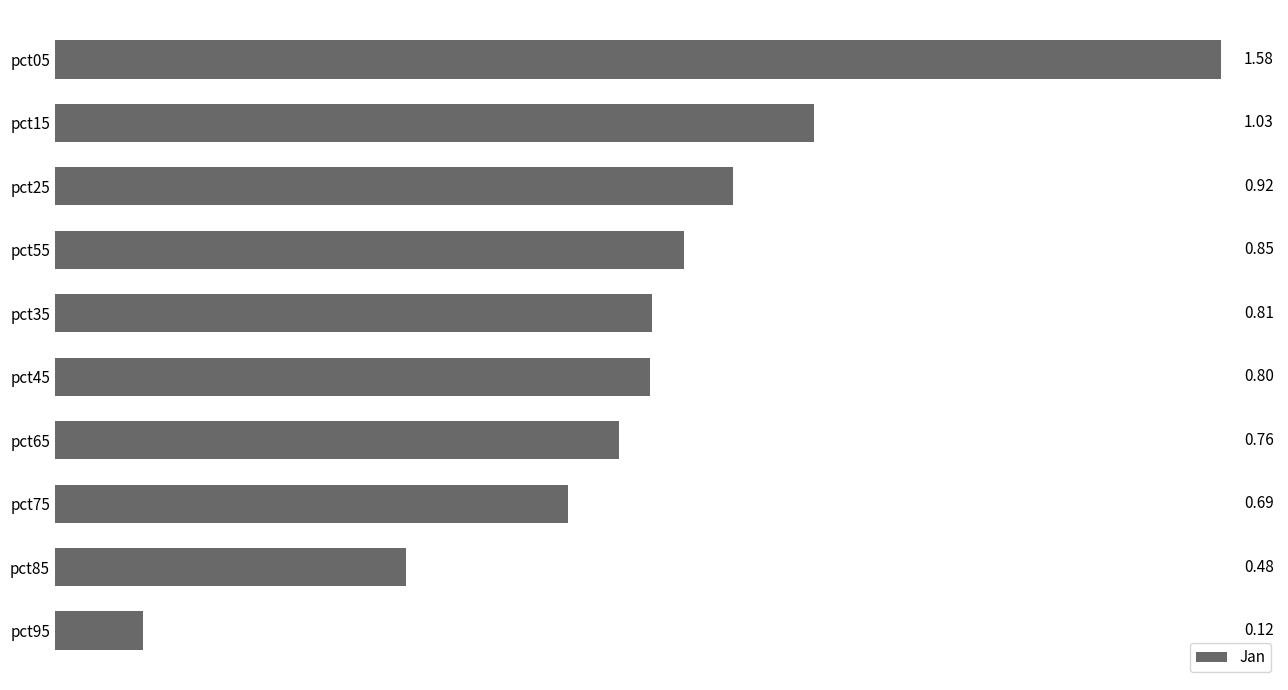

What is the change in value from pct55 to pct05?

+0.7